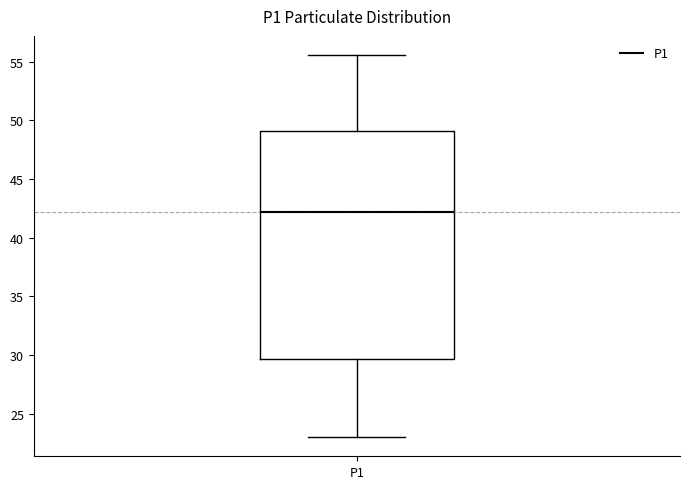

Read this box plot against the y-axis: the position of the median line, the range covered by the box, and the ends of both whiskers. The values are not printed on the chart, so give them approximately, as read against the axis.

median 42.0, box 29.5 to 49.0, whiskers 23.0 to 55.5